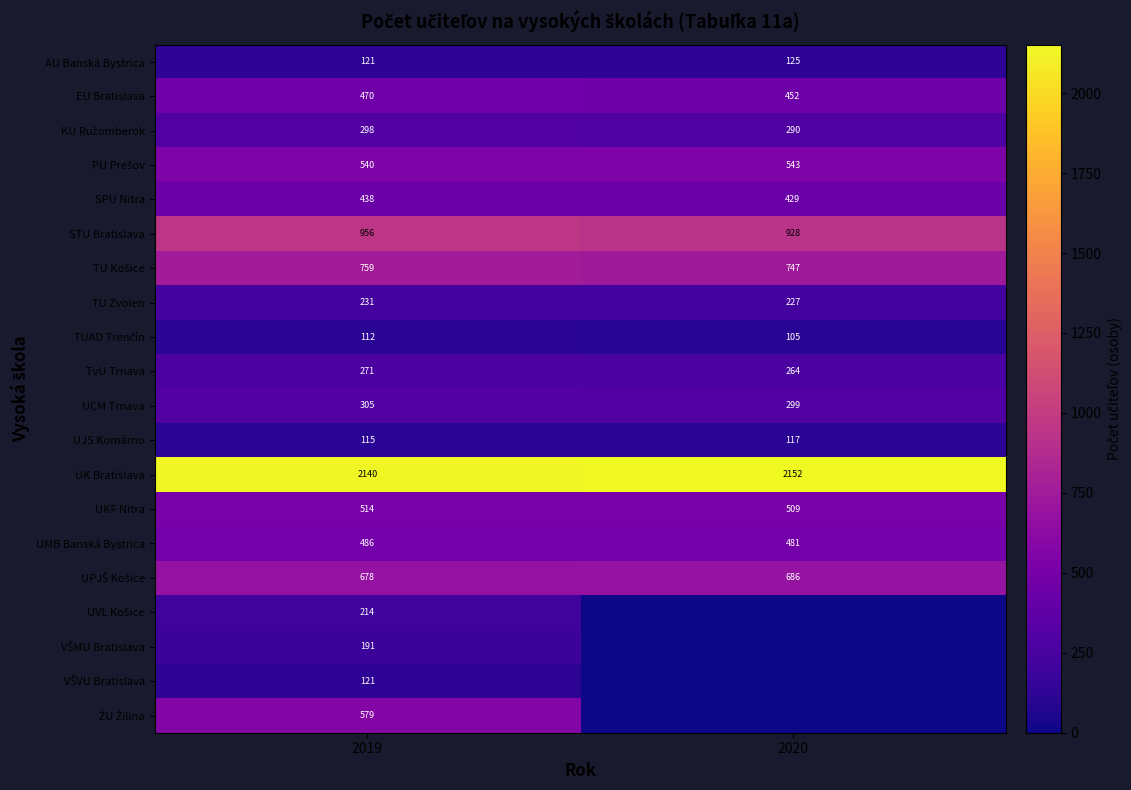

Which label corresponds to the largest value in the chart?

2020